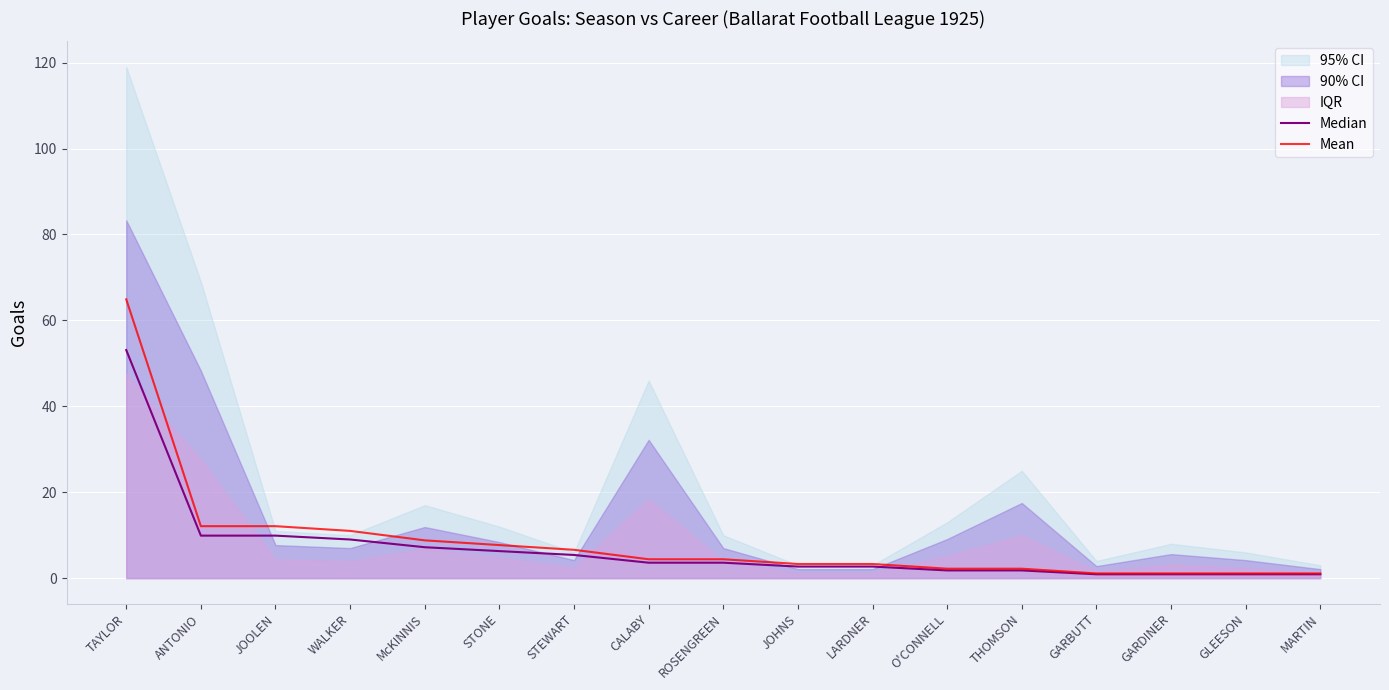

What is the difference between the Median values at STONE and GLEESON?

5.4